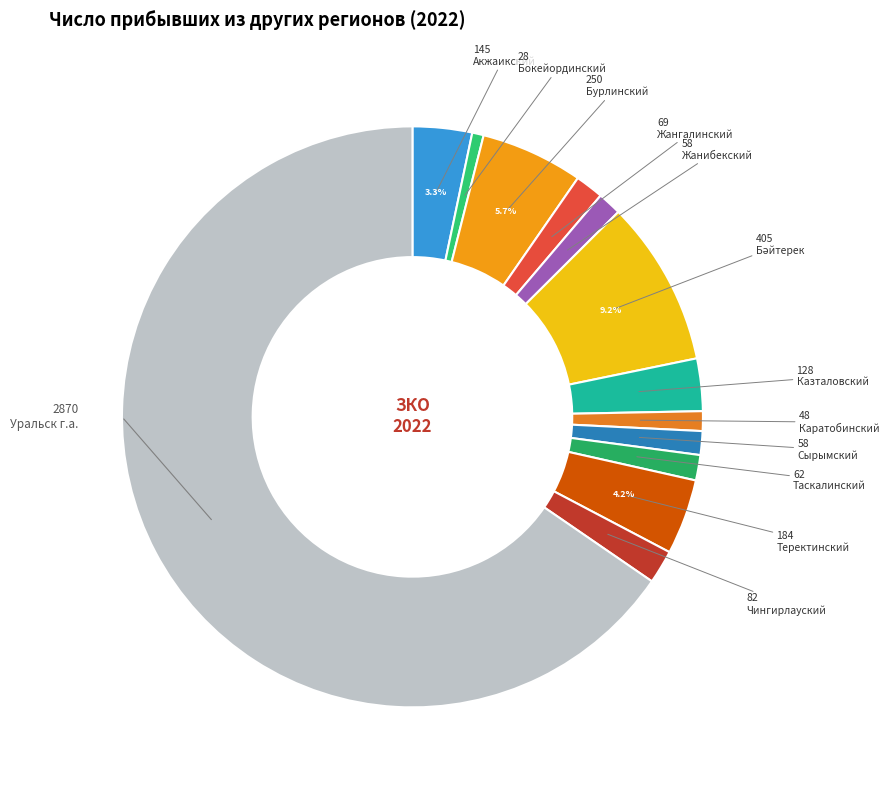

What percentage is the Сырымский slice, to the nearest percent?

1%